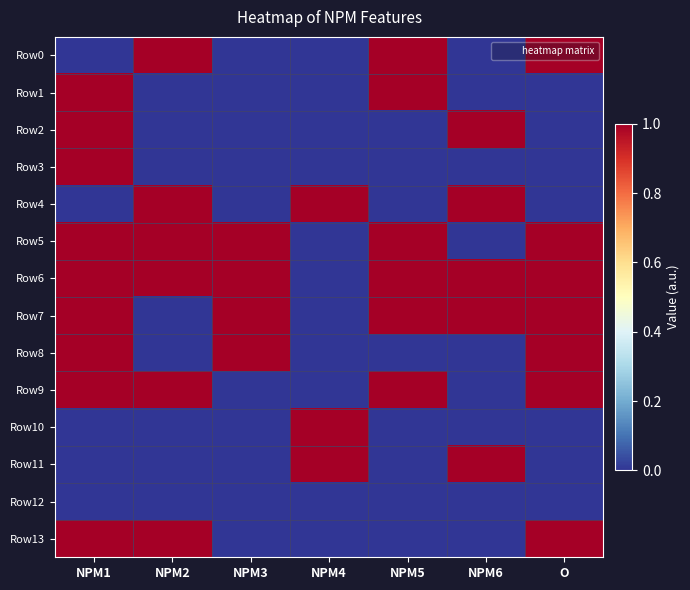

How many distinct data groups are displayed?

14